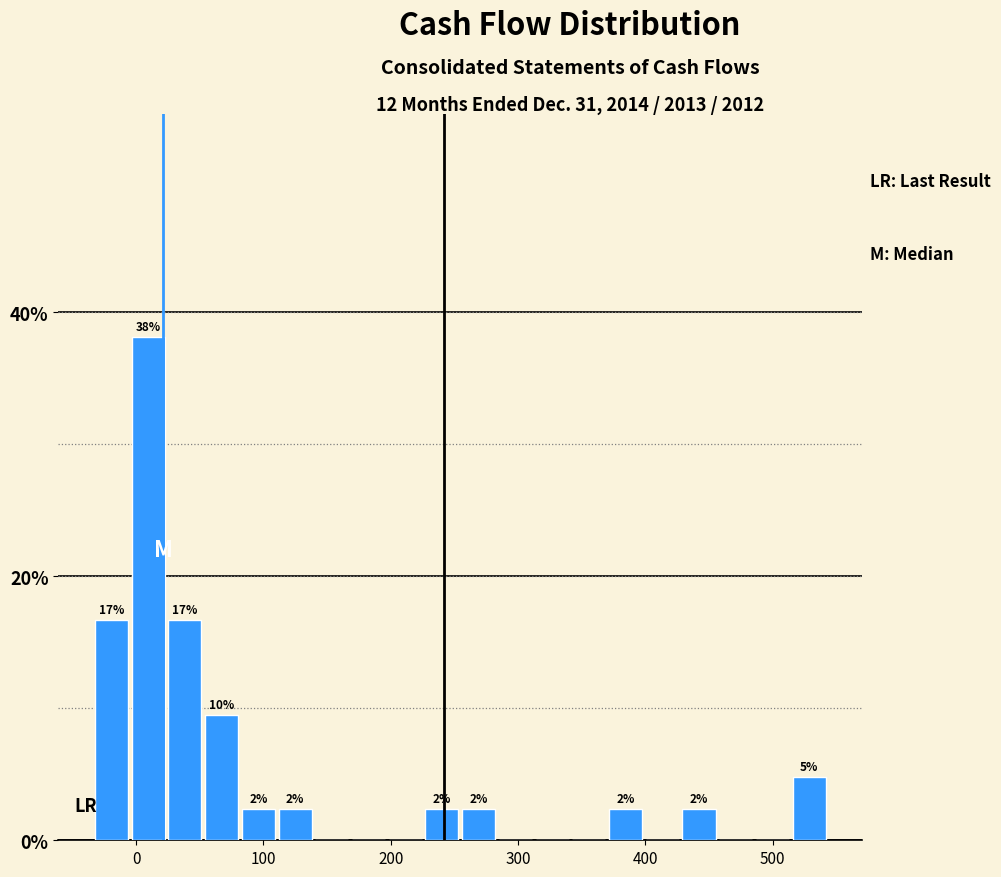

Around what value on the x-axis is the tallest bar? Give the approximate position of its centre, as read against the axis.

10